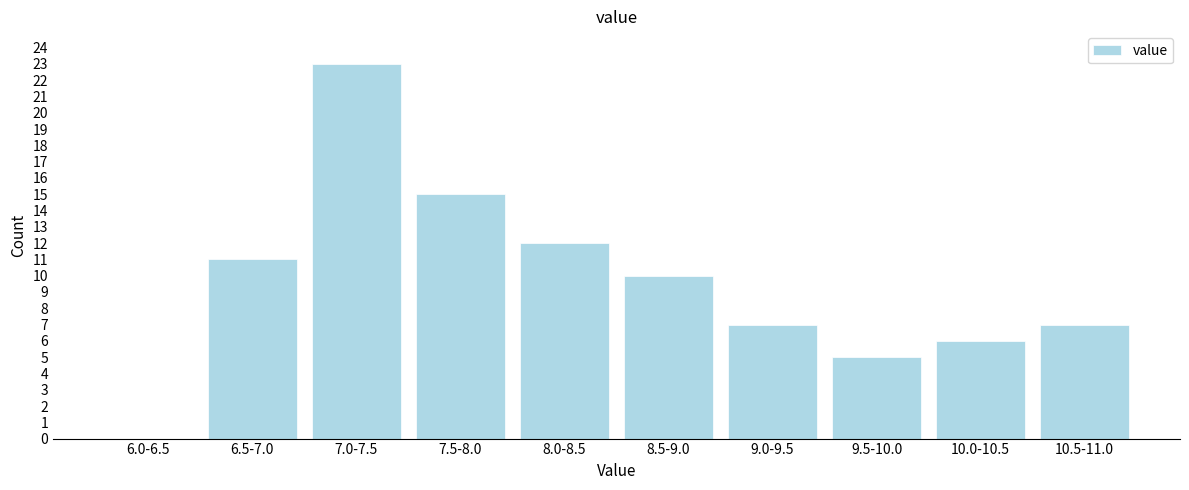

Reading left to right, transcribe all the data shown in this chart.

6.0-6.5=0	6.5-7.0=11	7.0-7.5=23	7.5-8.0=15	8.0-8.5=12	8.5-9.0=10	9.0-9.5=7	9.5-10.0=5	10.0-10.5=6	10.5-11.0=7